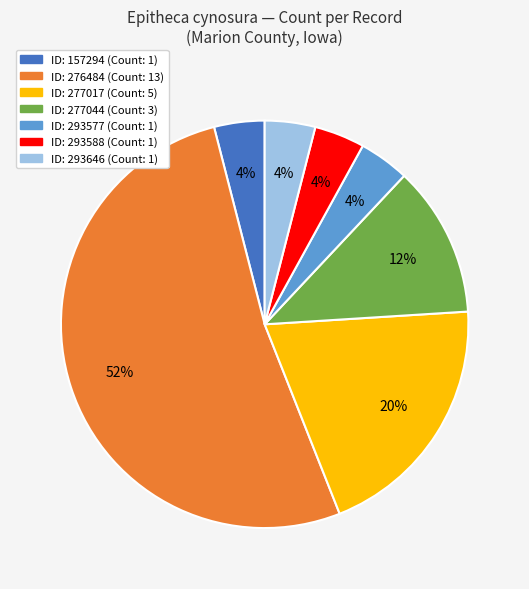

Does any single category account for the majority?

Yes